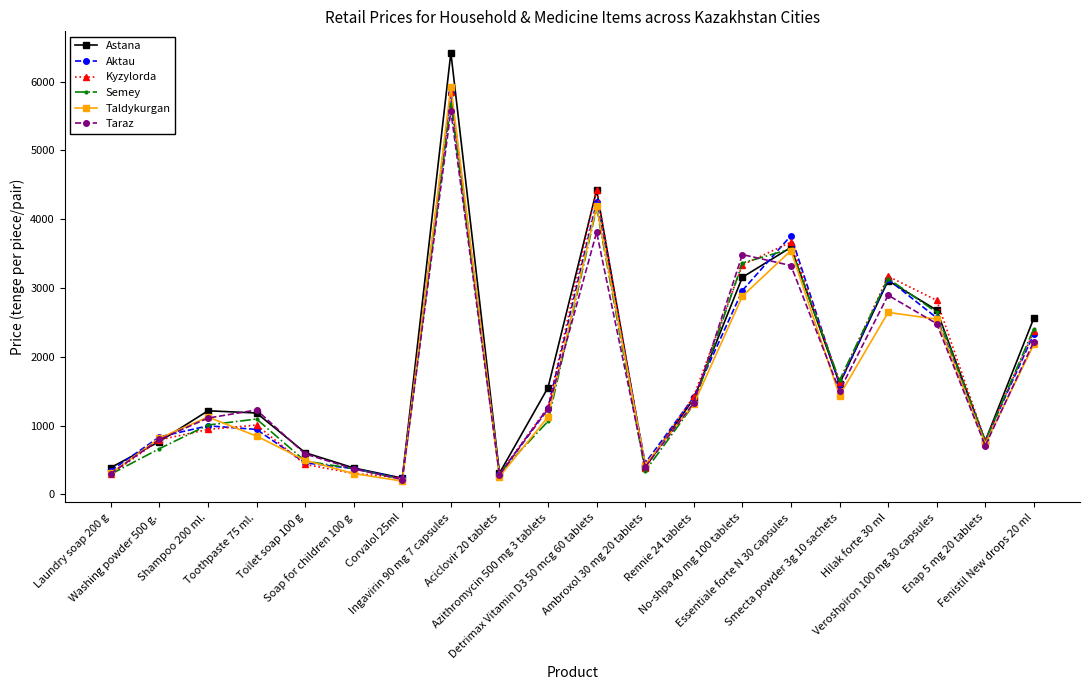

In Taldykurgan, how many points are higher than both neighbors (excluding endpoints)?

5